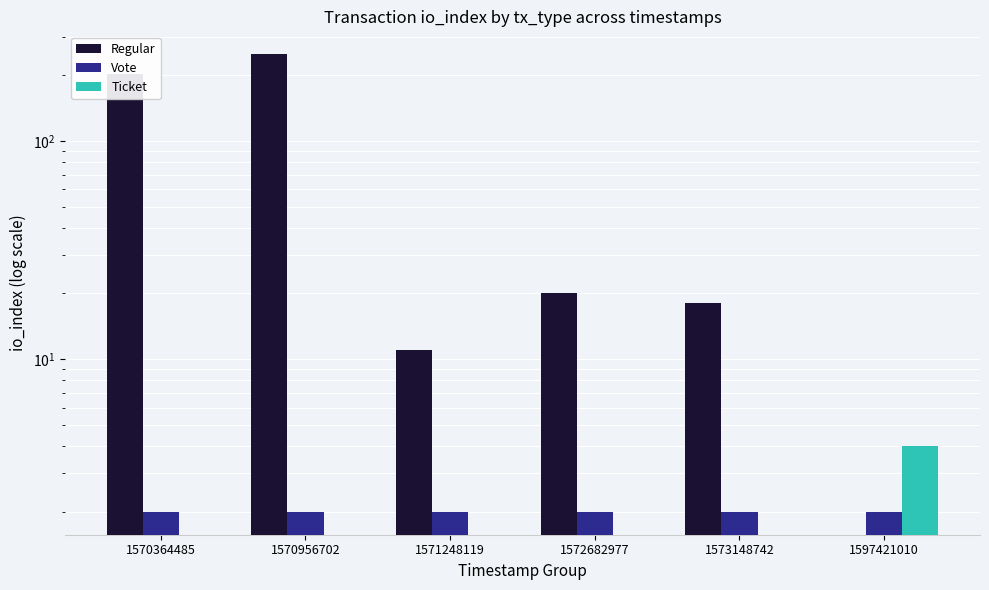

Which category has the highest value in the Vote series?

1570364485